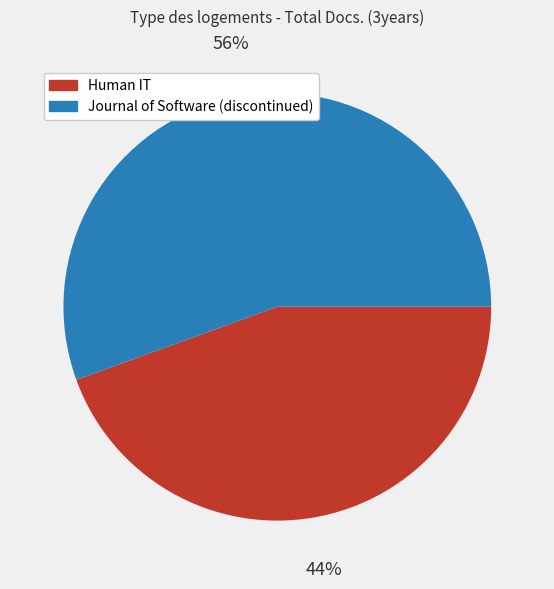

Which slice is the smallest?

Human IT